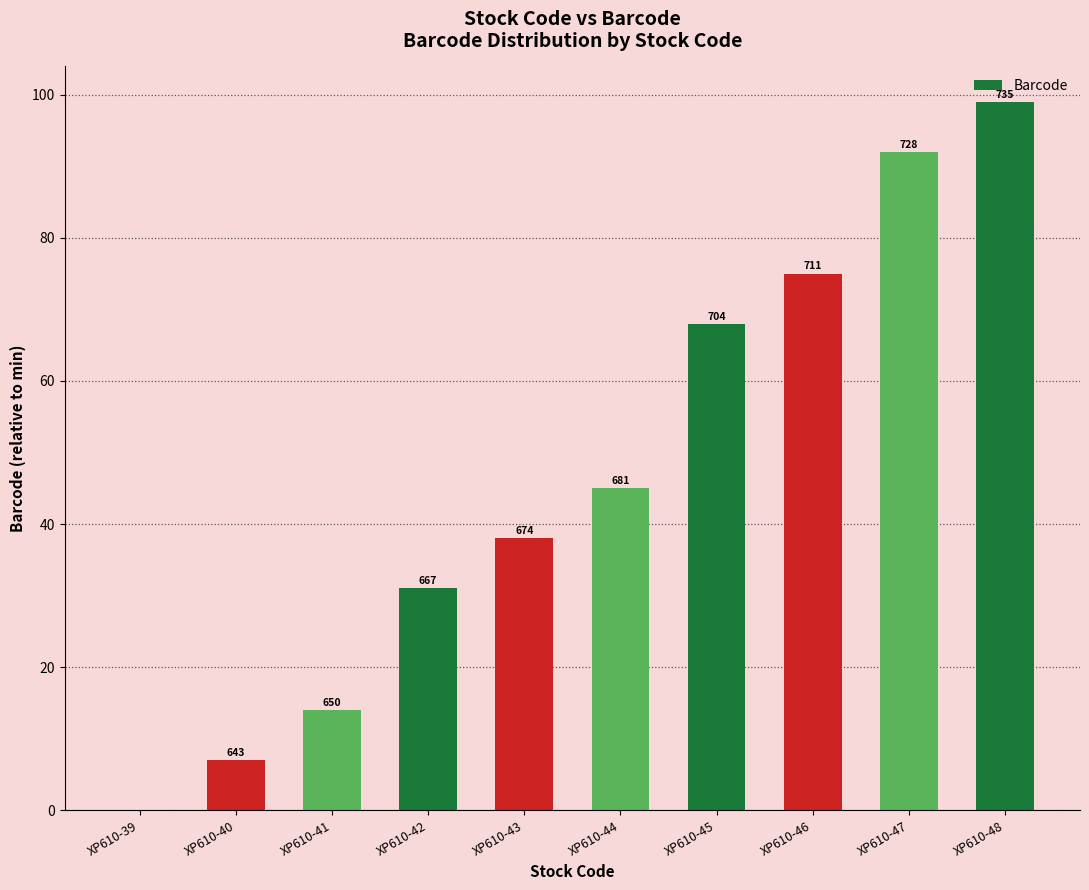

At which label does the data first exceed 45?

XP610-45